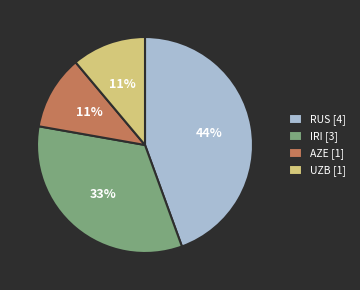

What percentage is the AZE [1] slice, to the nearest percent?

11%